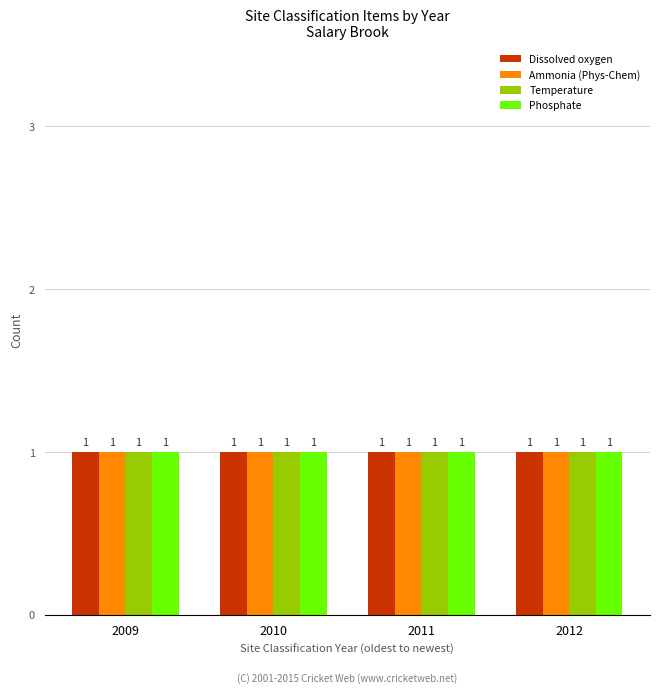

Which series has the largest range (max minus min)?

Dissolved oxygen